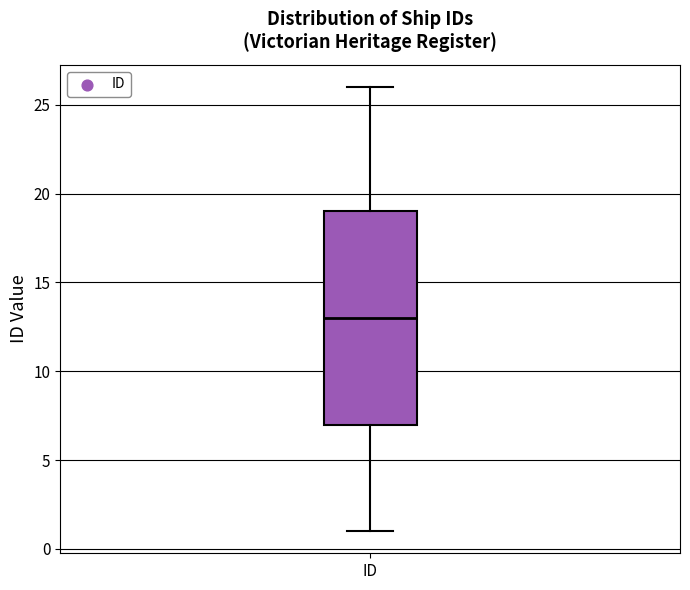

Read this box plot against the y-axis: the position of the median line, the range covered by the box, and the ends of both whiskers. The values are not printed on the chart, so give them approximately, as read against the axis.

median 13, box 7 to 19, whiskers 1 to 26